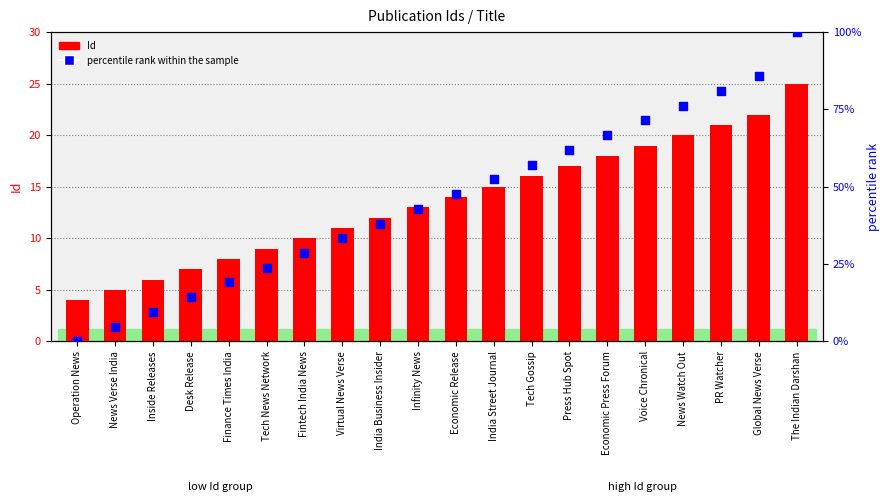

Which series has the largest total across all categories?

percentile rank within the sample